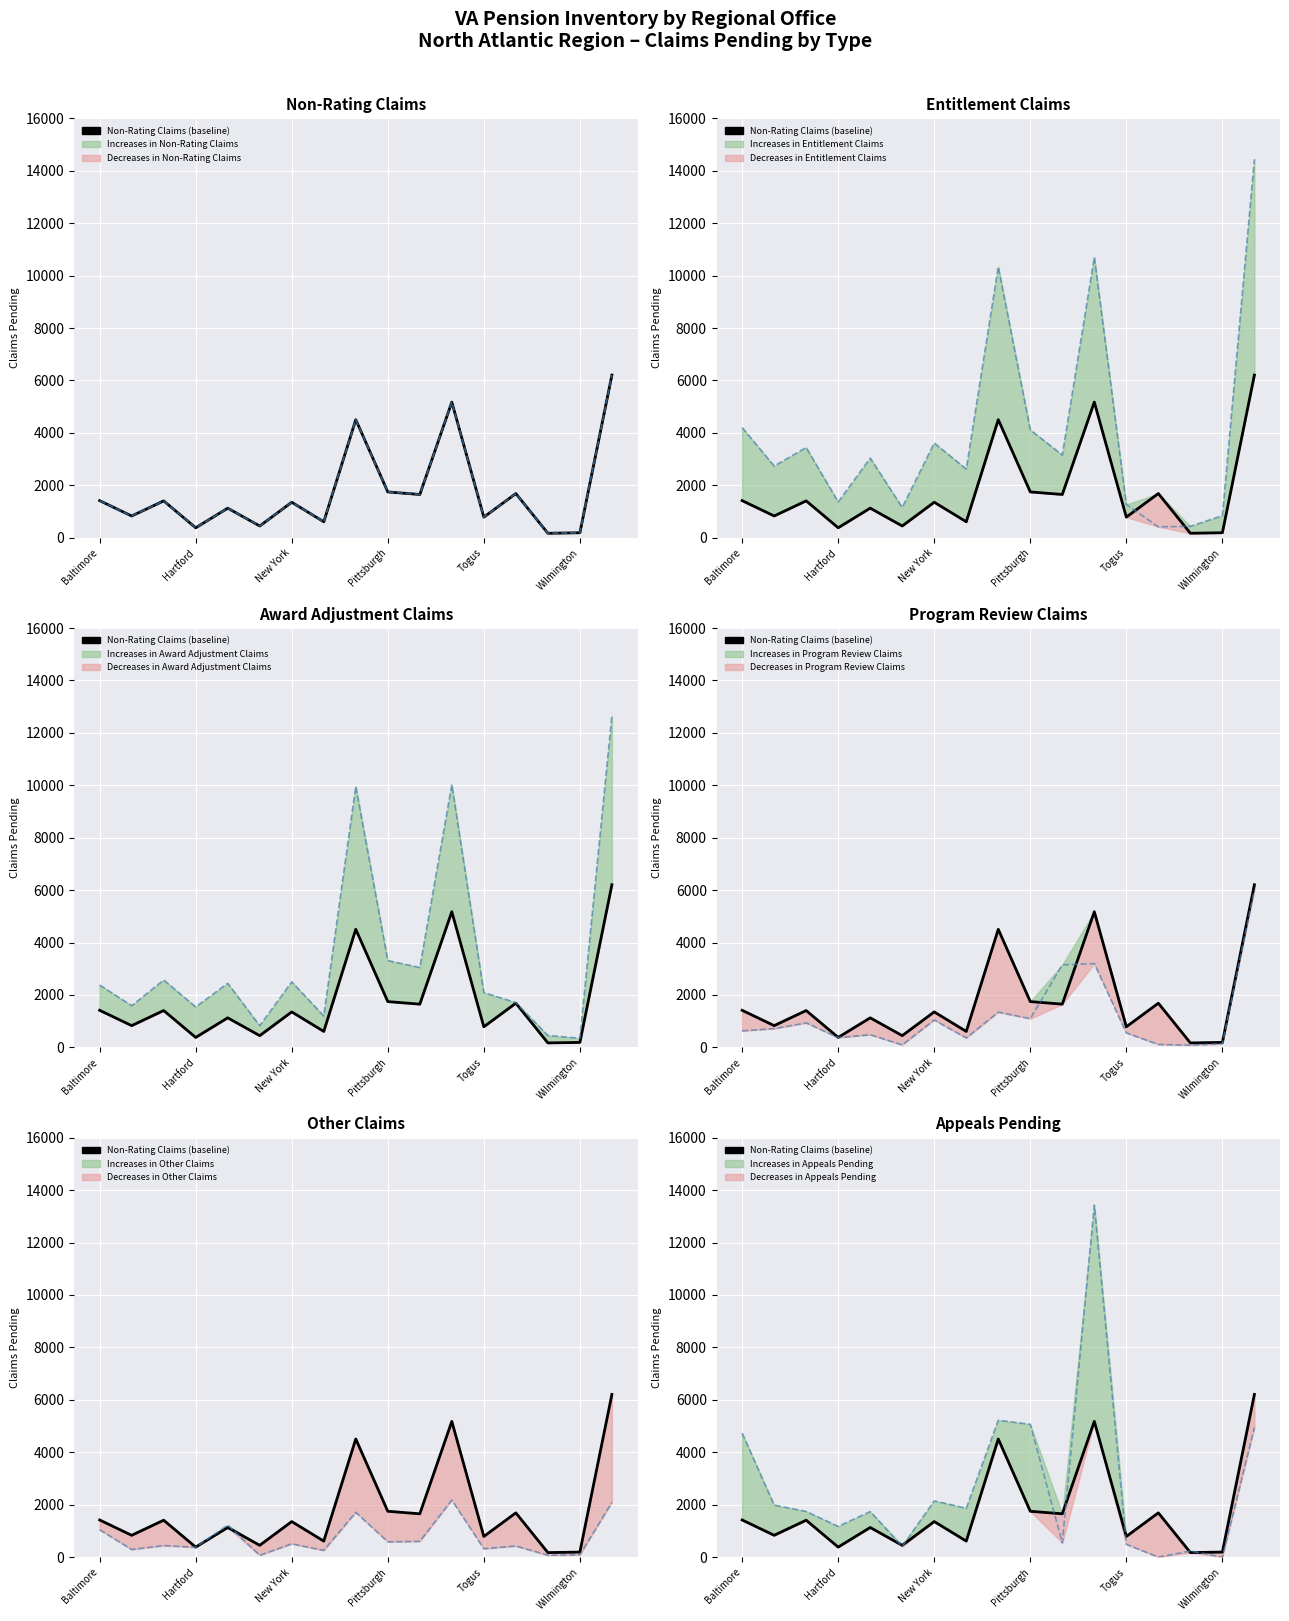

At which category is the sum across all series the highest?

Winston-Salem